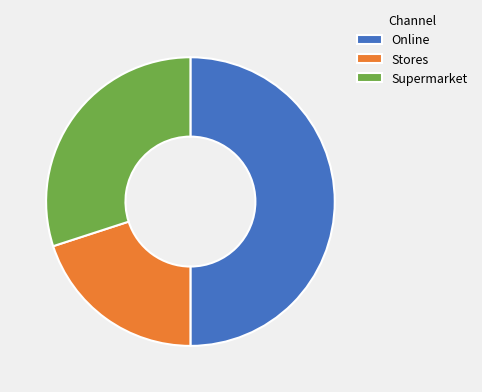

Between Stores and Online, which is larger?

Online